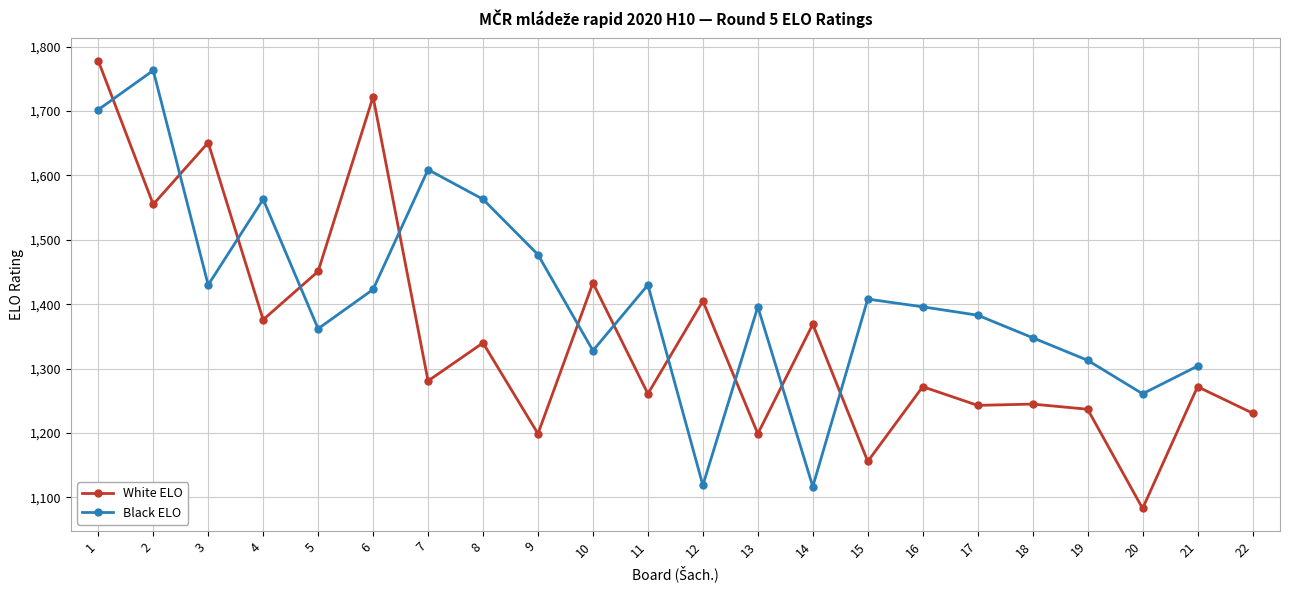

At which label does the data first exceed 1281?

1